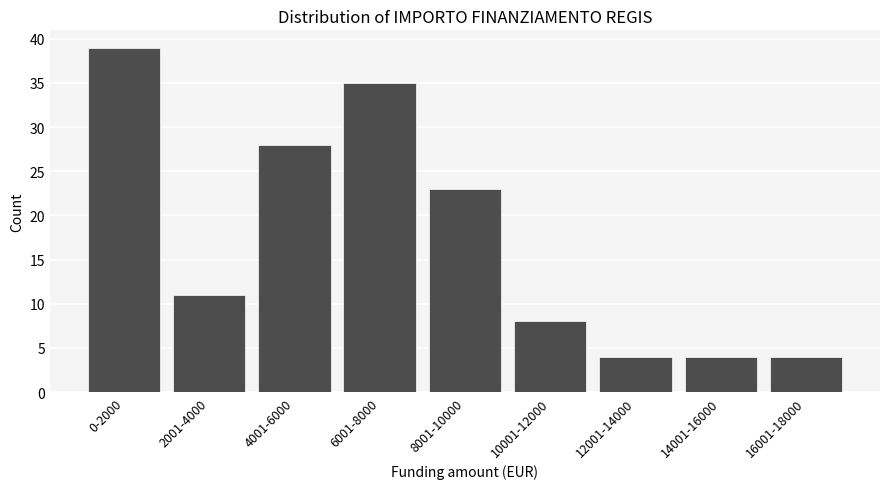

Reading left to right, transcribe all the data shown in this chart.

0-2000=39	2001-4000=11	4001-6000=28	6001-8000=35	8001-10000=23	10001-12000=8	12001-14000=4	14001-16000=4	16001-18000=4